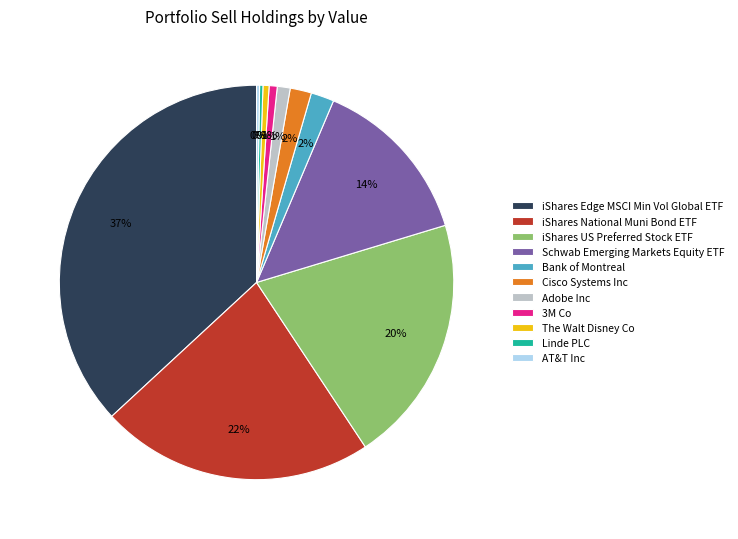

To the nearest percent, what is the combined percentage of Bank of Montreal and iShares National Muni Bond ETF?

24%